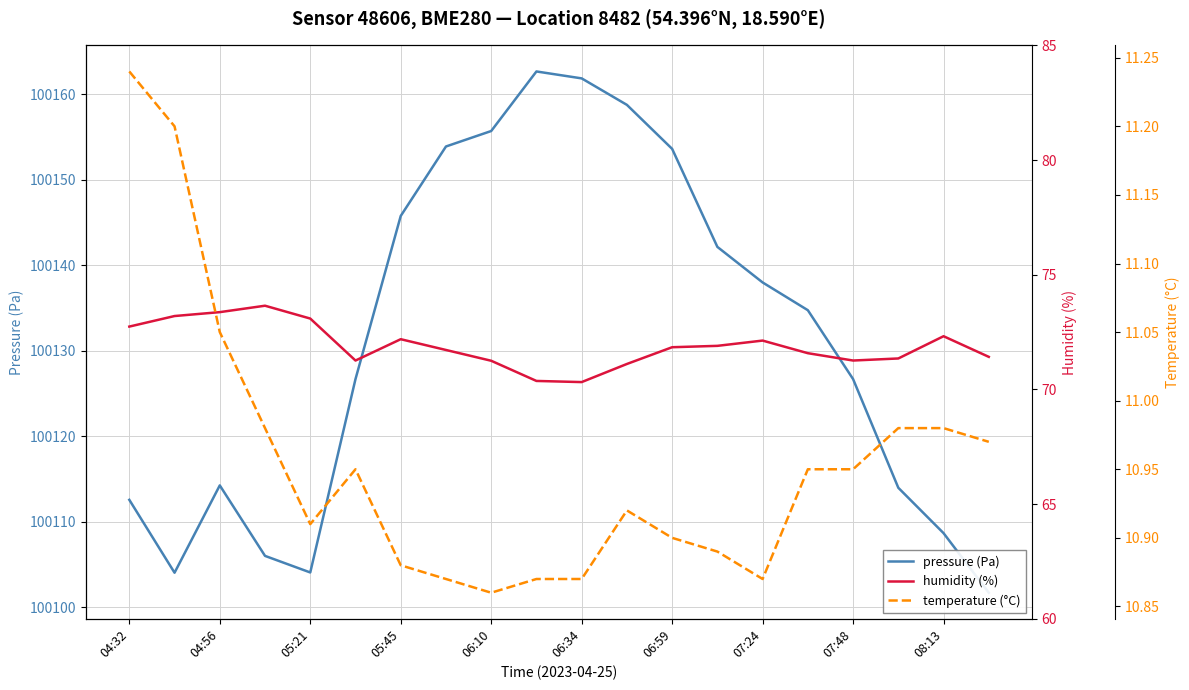

True or false: pressure (Pa) has a value of 135194.6 at 17.

False